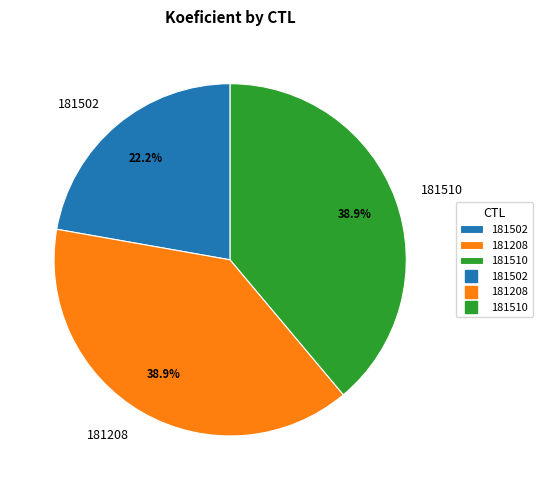

Combined, what portion of the pie is 181502 and 181510?

61.1%